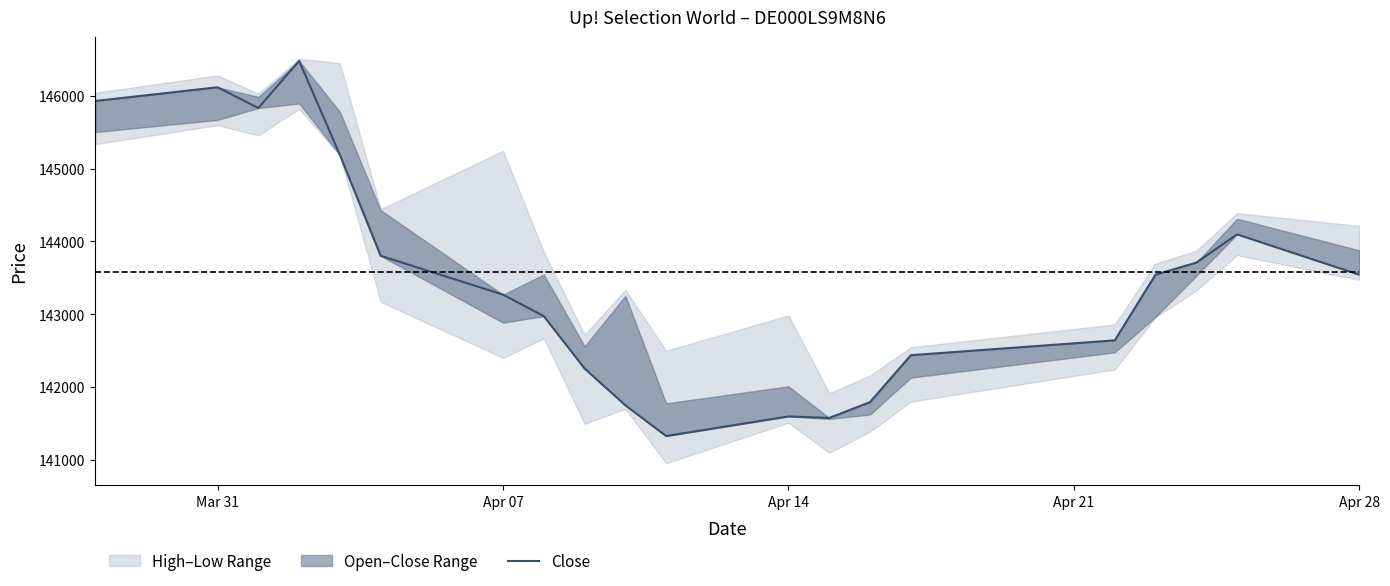

At which label does the data first exceed 143541?

Mar 31